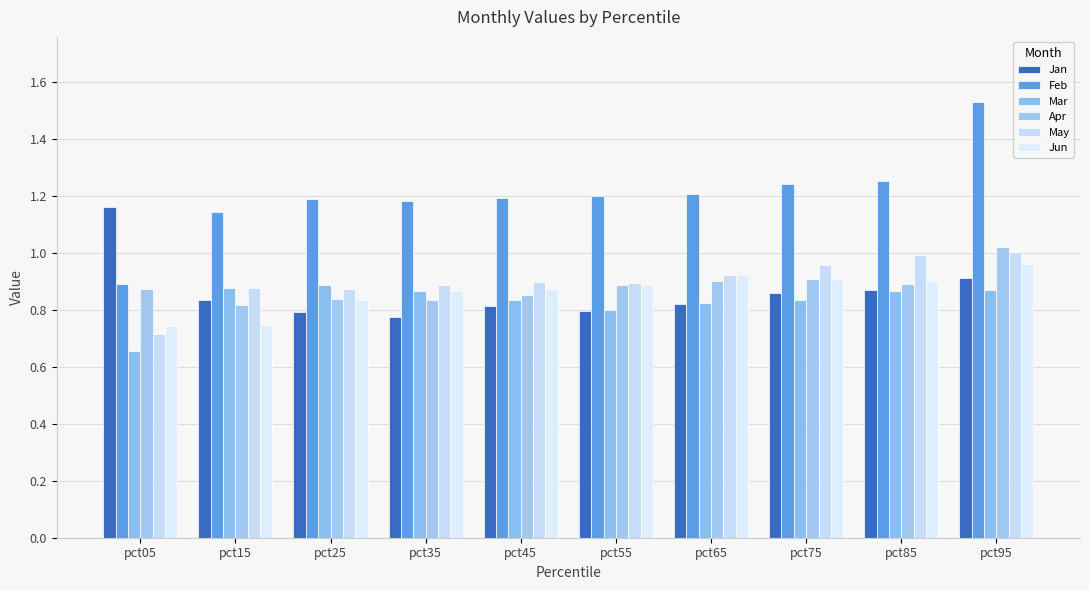

What is the lowest value of the May series?

0.7